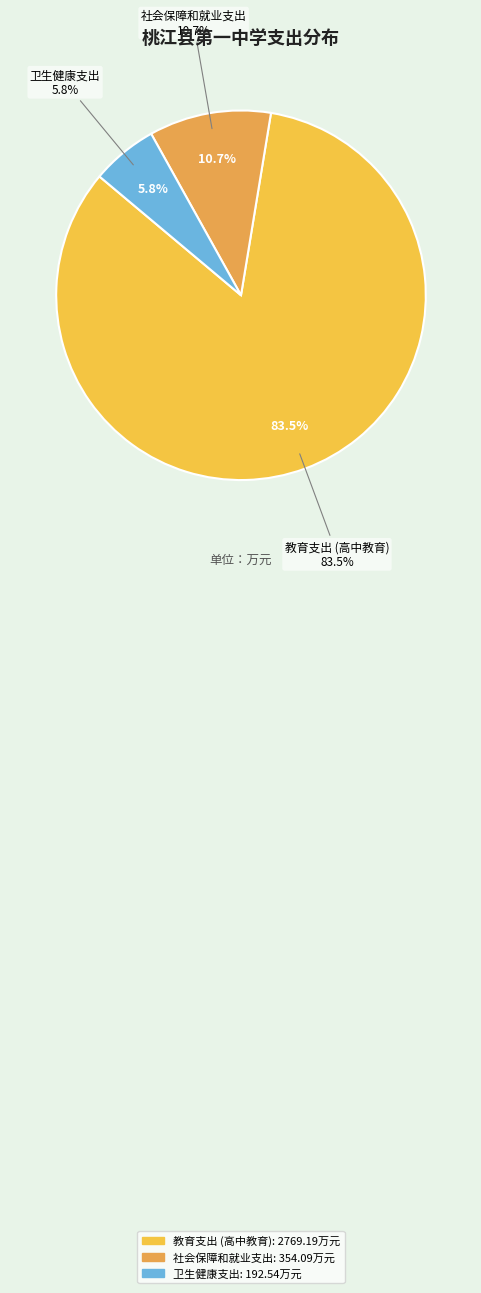

True or false: 社会保障和就业支出 accounts for 1% of the total.

False